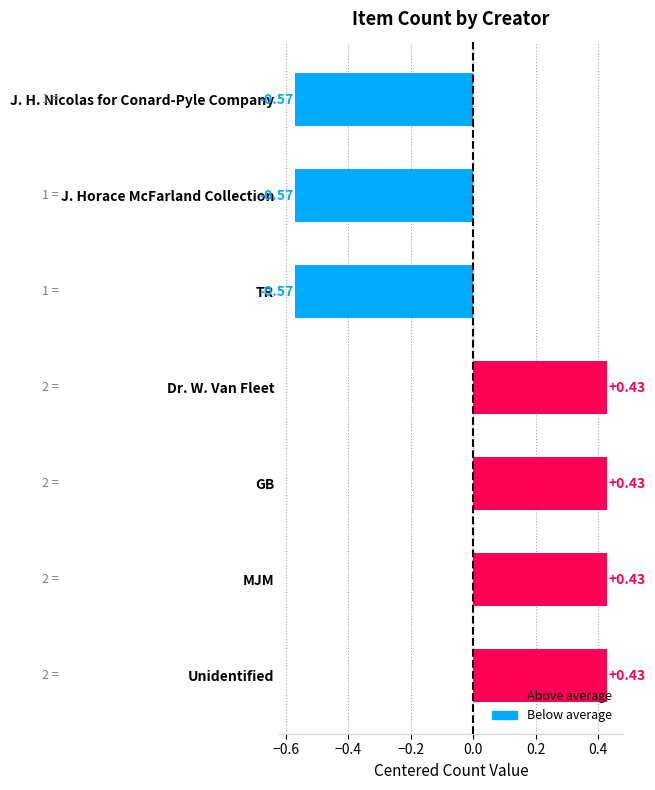

What is the difference between the values at Dr. W. Van Fleet and J. Horace McFarland Collection?

1.0